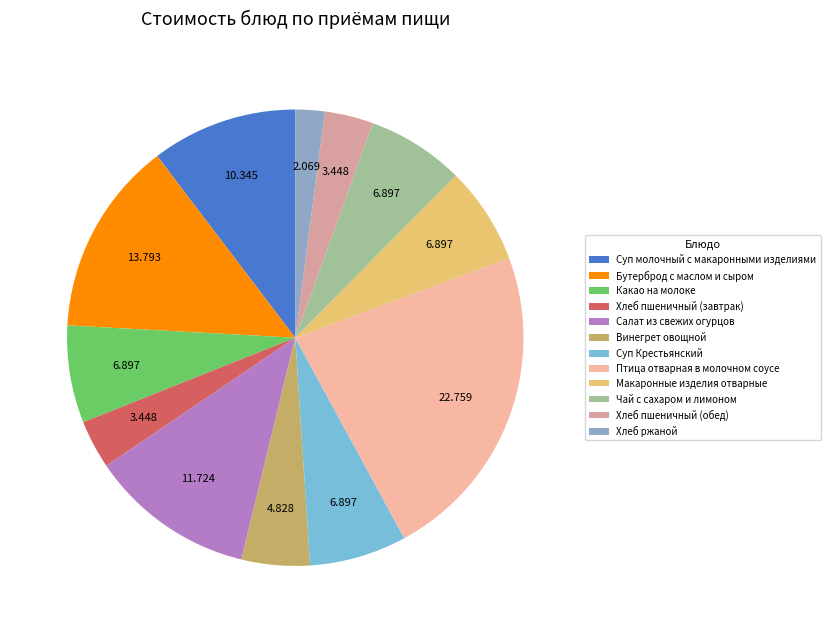

Is Птица отварная в молочном соусе the majority of the pie?

No